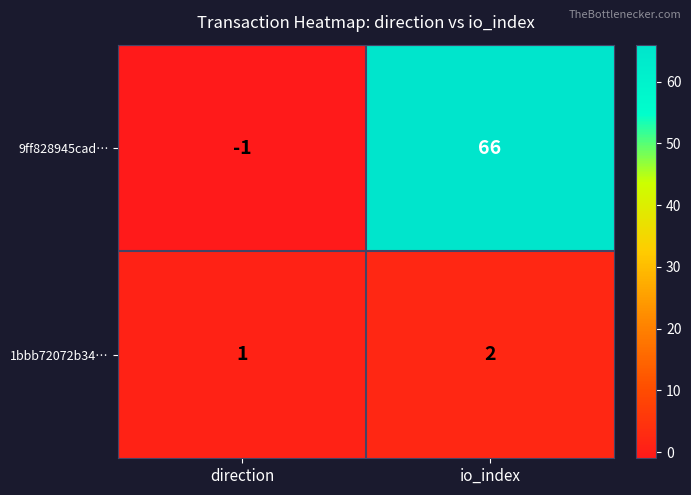

At which label is 9ff828945cad… closest to 32?

direction